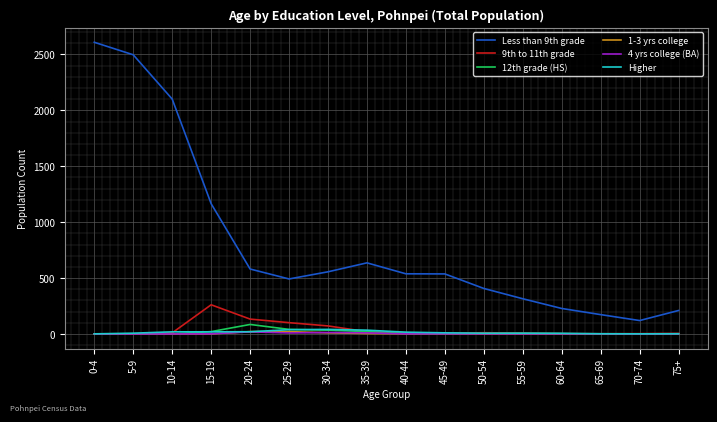

Which series changed the most between 45-49 and 55-59?

Less than 9th grade